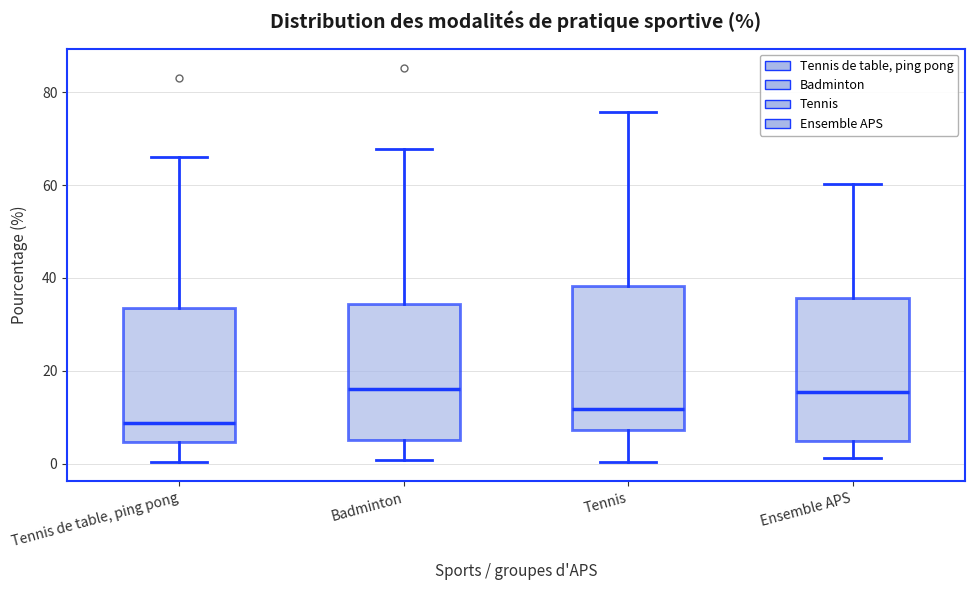

Where does the upper whisker of the box for Ensemble APS end on the y-axis? The values are not printed on the chart, so give them approximately, as read against the axis.

60